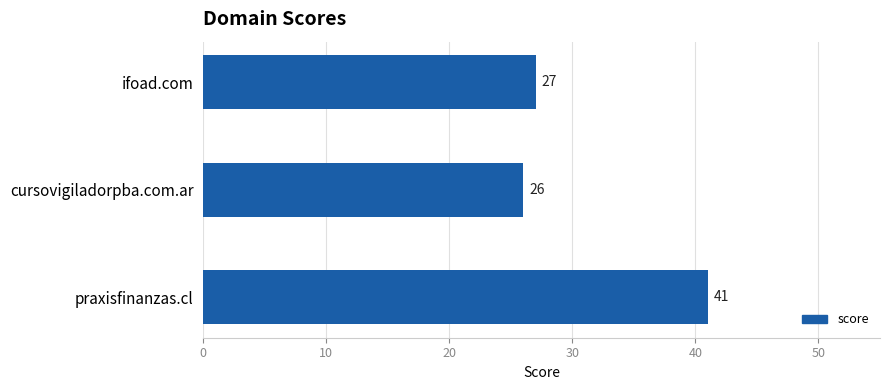

What is the sum of all values?

94